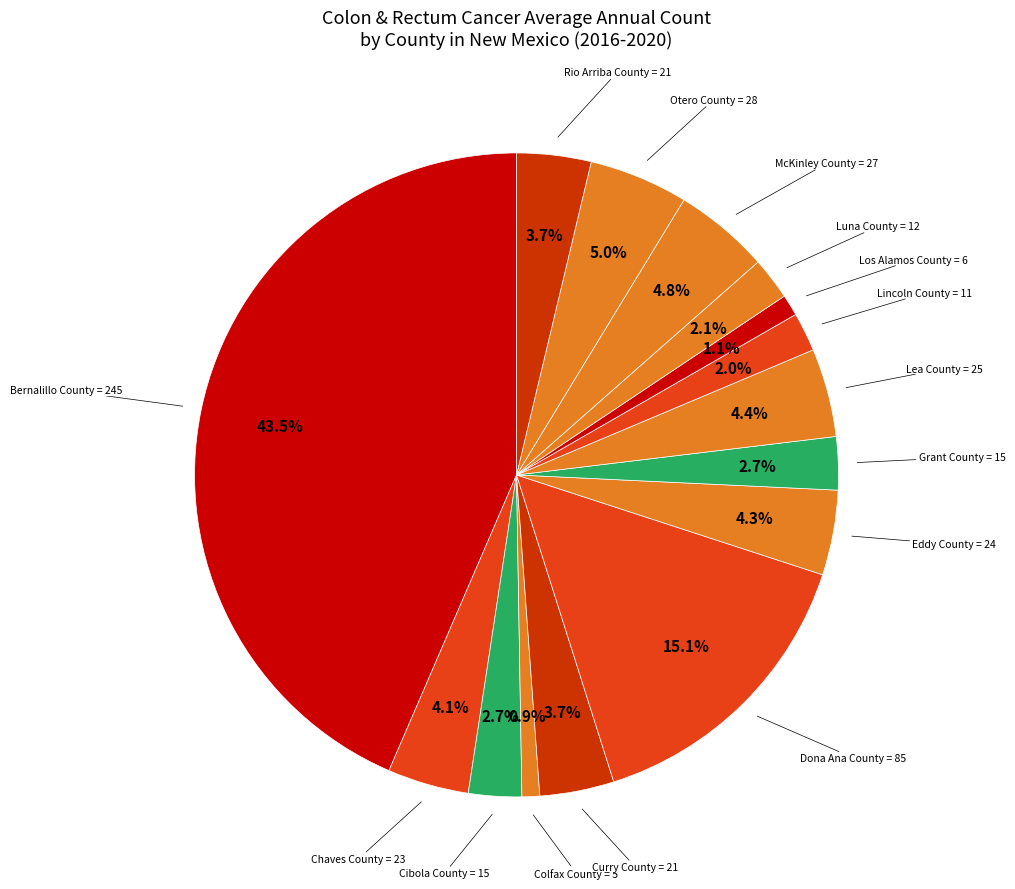

Which has a higher value, Rio Arriba County or Colfax County?

Rio Arriba County